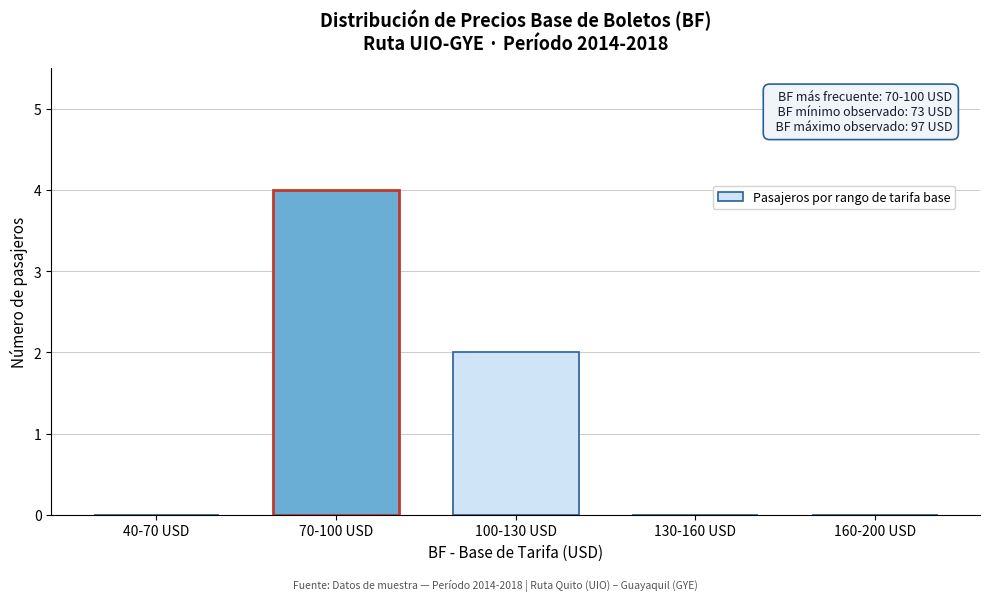

Reading left to right, transcribe all the data shown in this chart.

40-70 USD=0	70-100 USD=4	100-130 USD=2	130-160 USD=0	160-200 USD=0